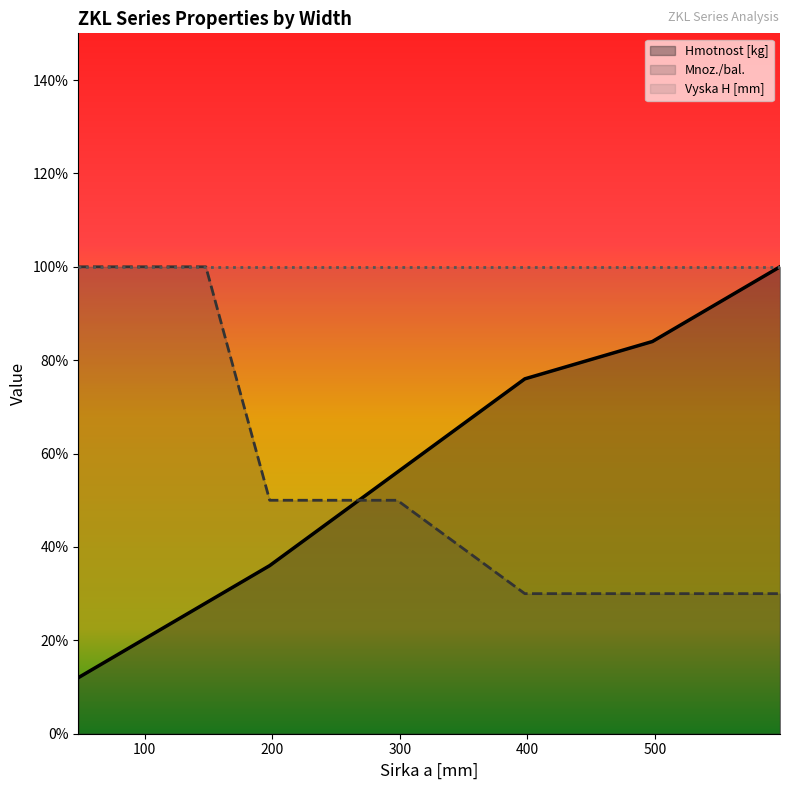

How many intersections are there between Mnoz./bal. and Hmotnost [kg]?

1